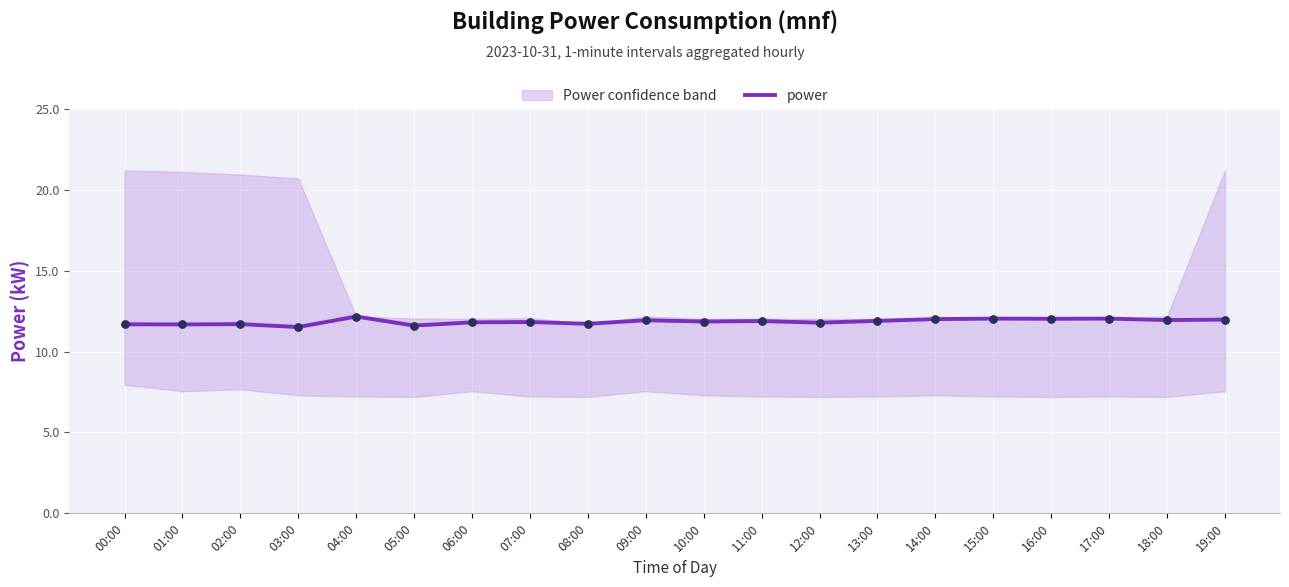

Approximately how many times larger is the value at 18:00 compared to 17:00?

1.0